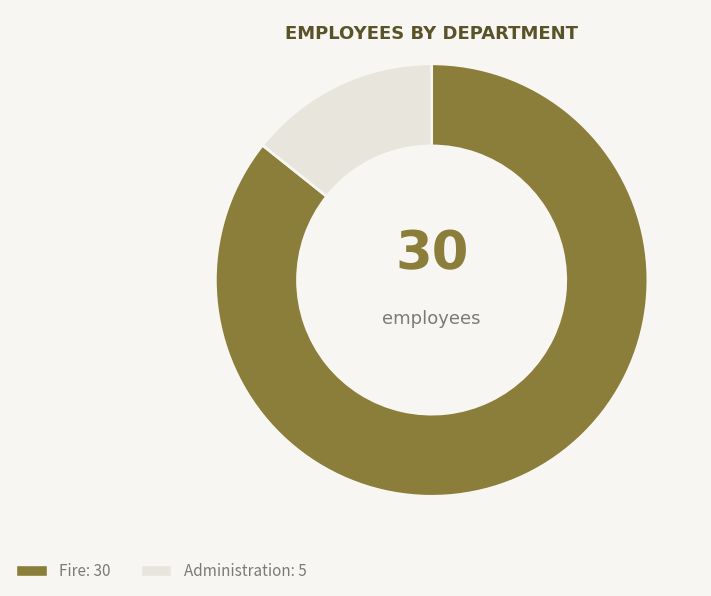

Count the number of slices in the pie.

2